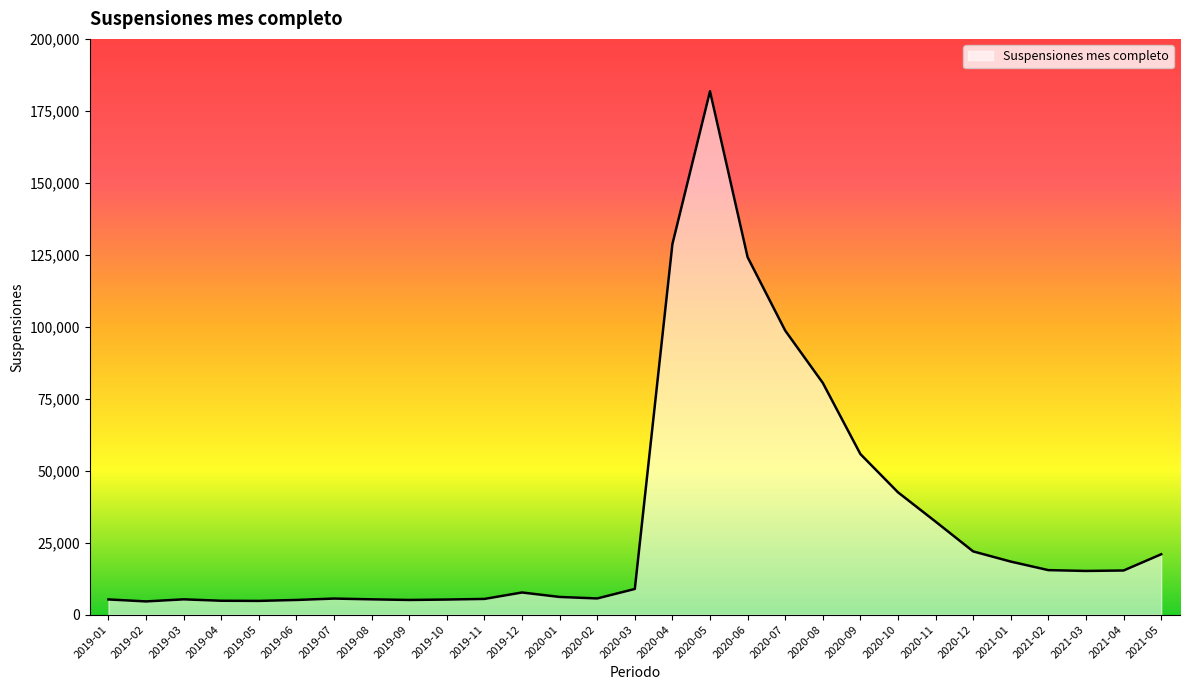

Where is the data nearest to the value 93248?

2020-07